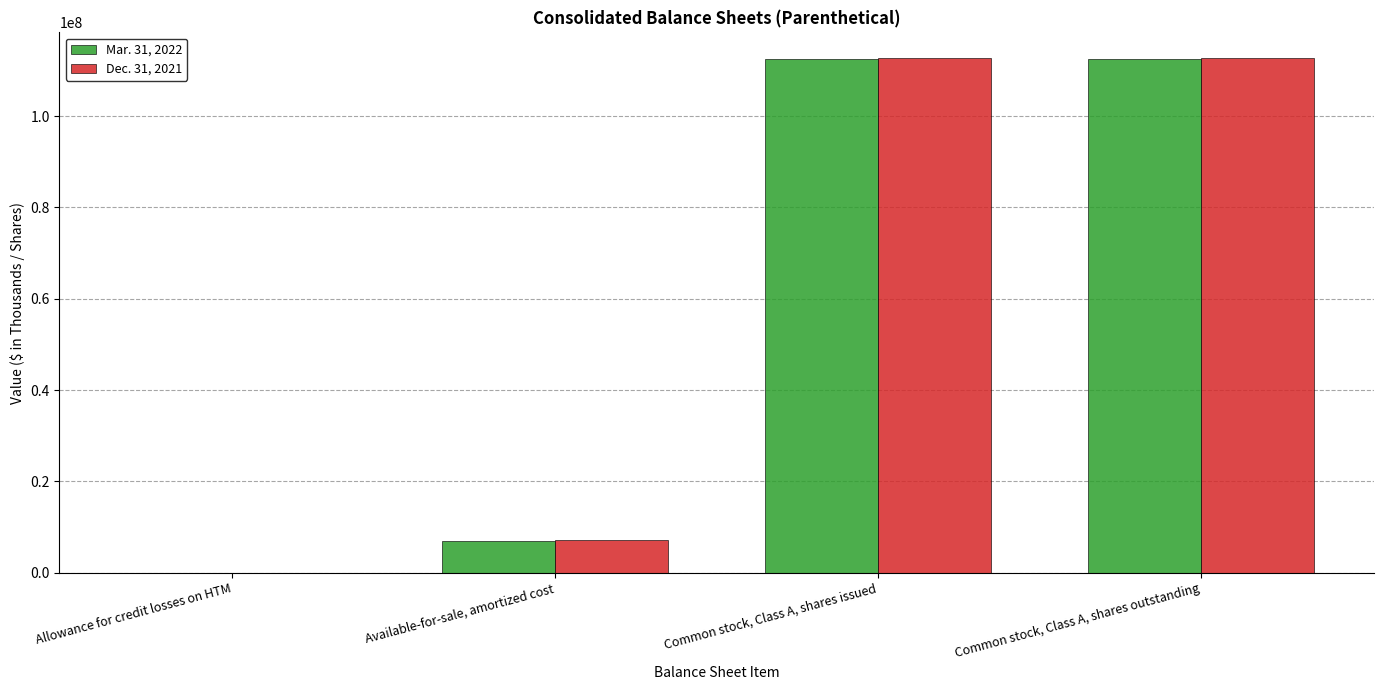

Which series has the largest range (max minus min)?

Dec. 31, 2021